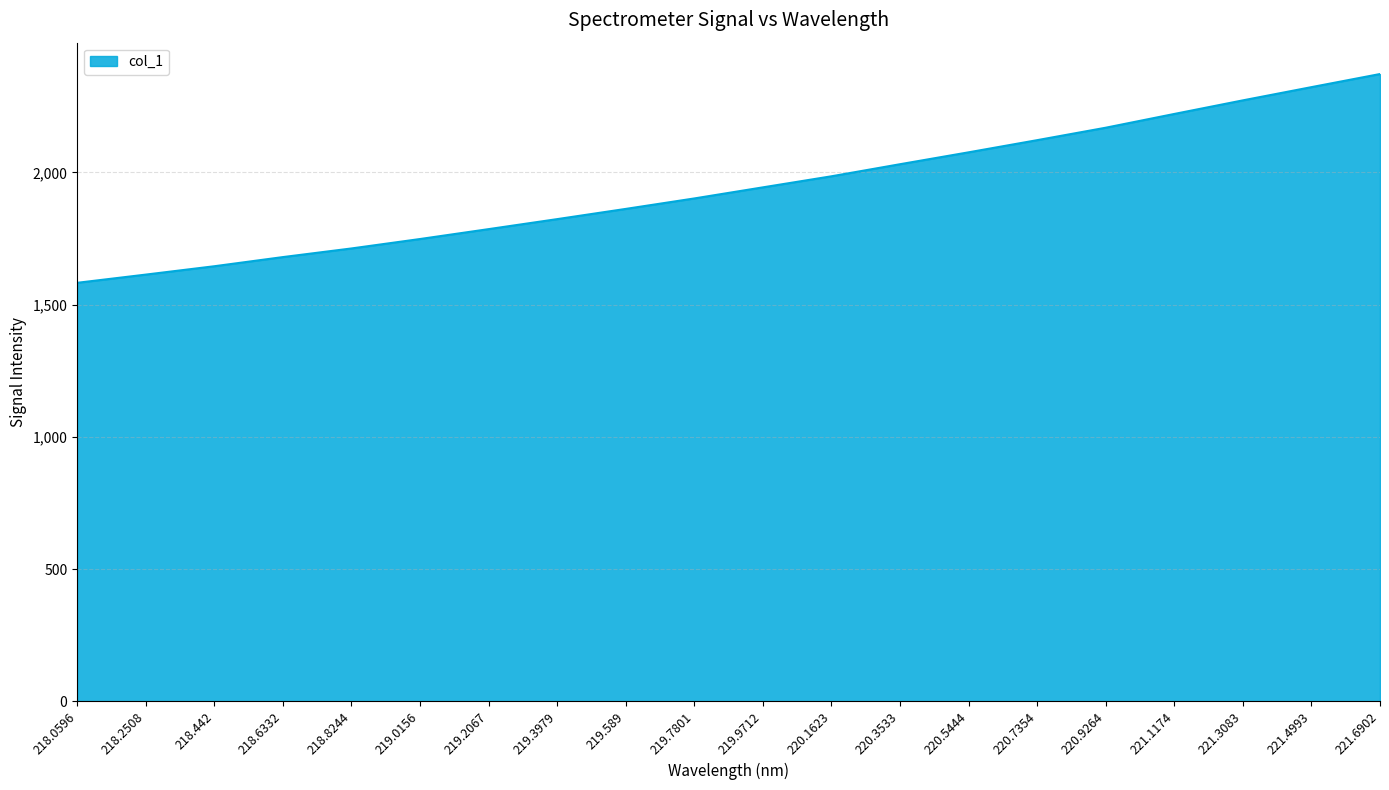

List the labels in order of value, largest first.

221.6902, 221.4993, 221.3083, 221.1174, 220.9264, 220.7354, 220.5444, 220.3533, 220.1623, 219.9712, 219.7801, 219.589, 219.3979, 219.2067, 219.0156, 218.8244, 218.6332, 218.442, 218.2508, 218.0596